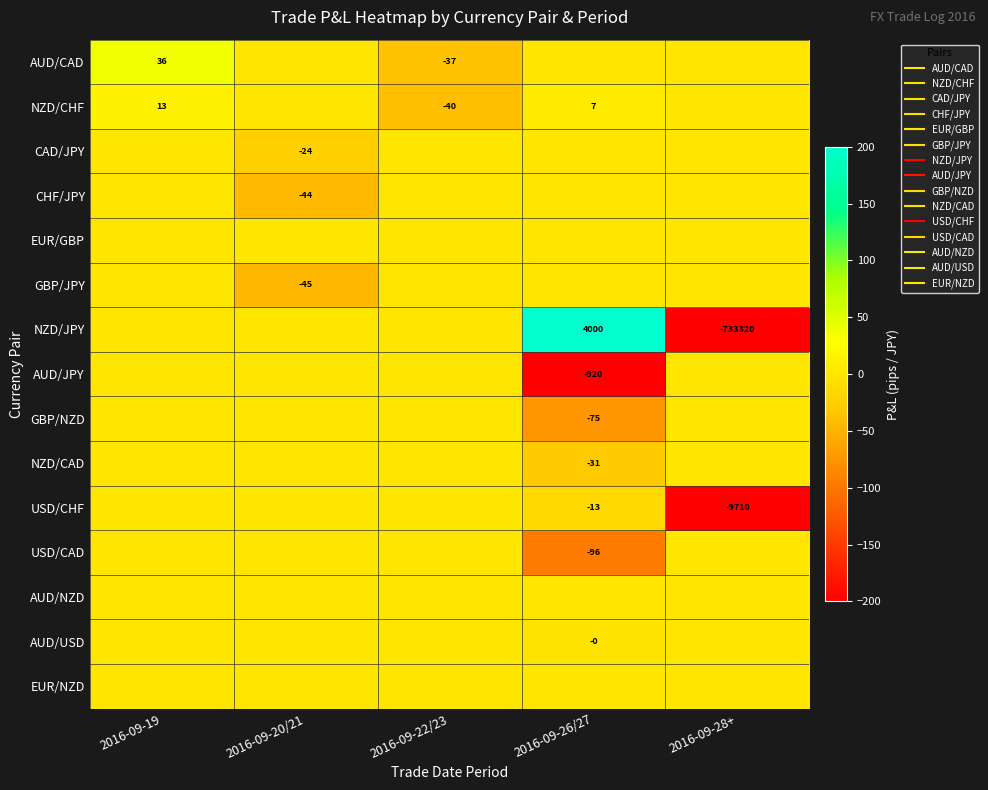

How many data points in AUD/CAD are above 0?

1